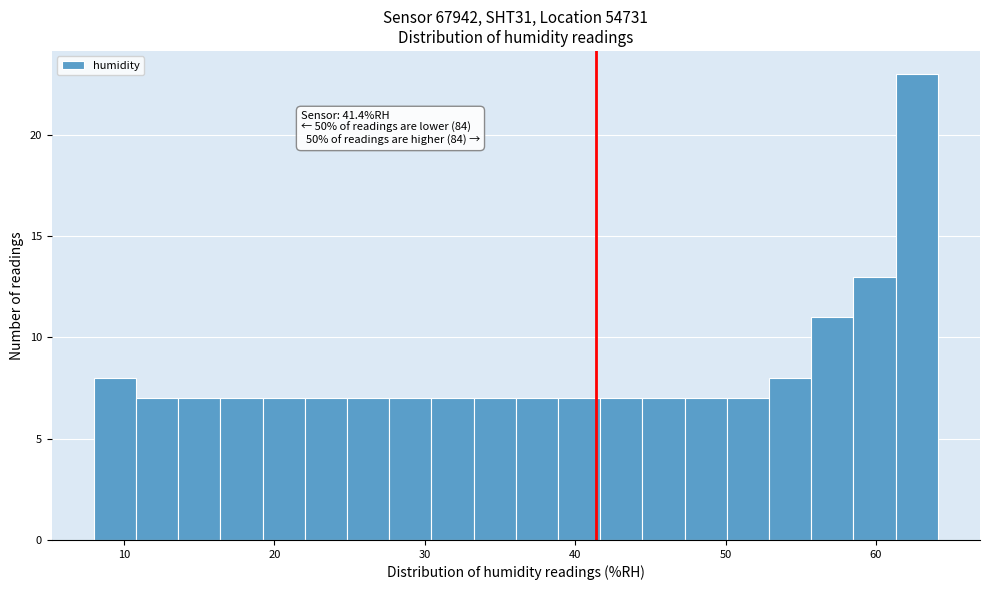

Read against the x-axis, roughly where is the centre of the tallest bar?

63